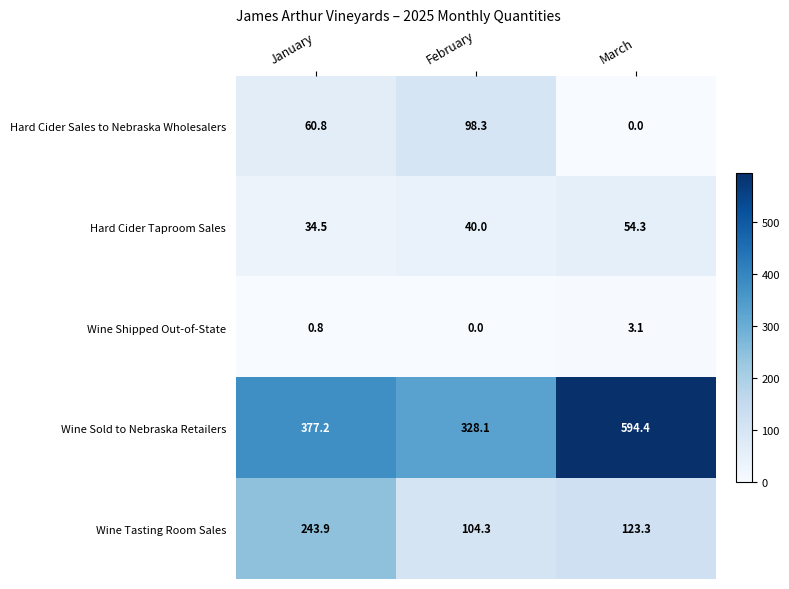

The value of Hard Cider Sales to Nebraska Wholesalers at February is 98.3. True or false?

True